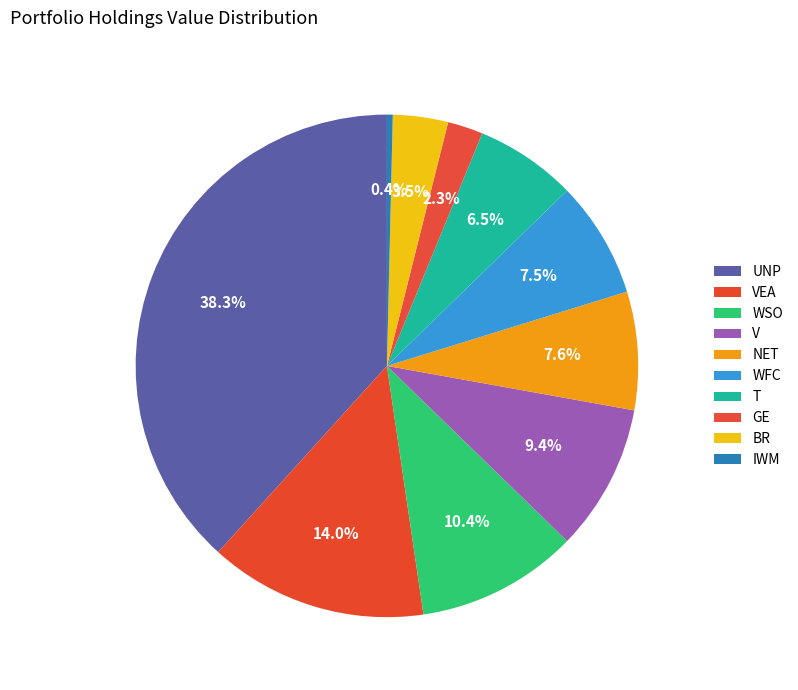

How many slices are in this pie chart?

10